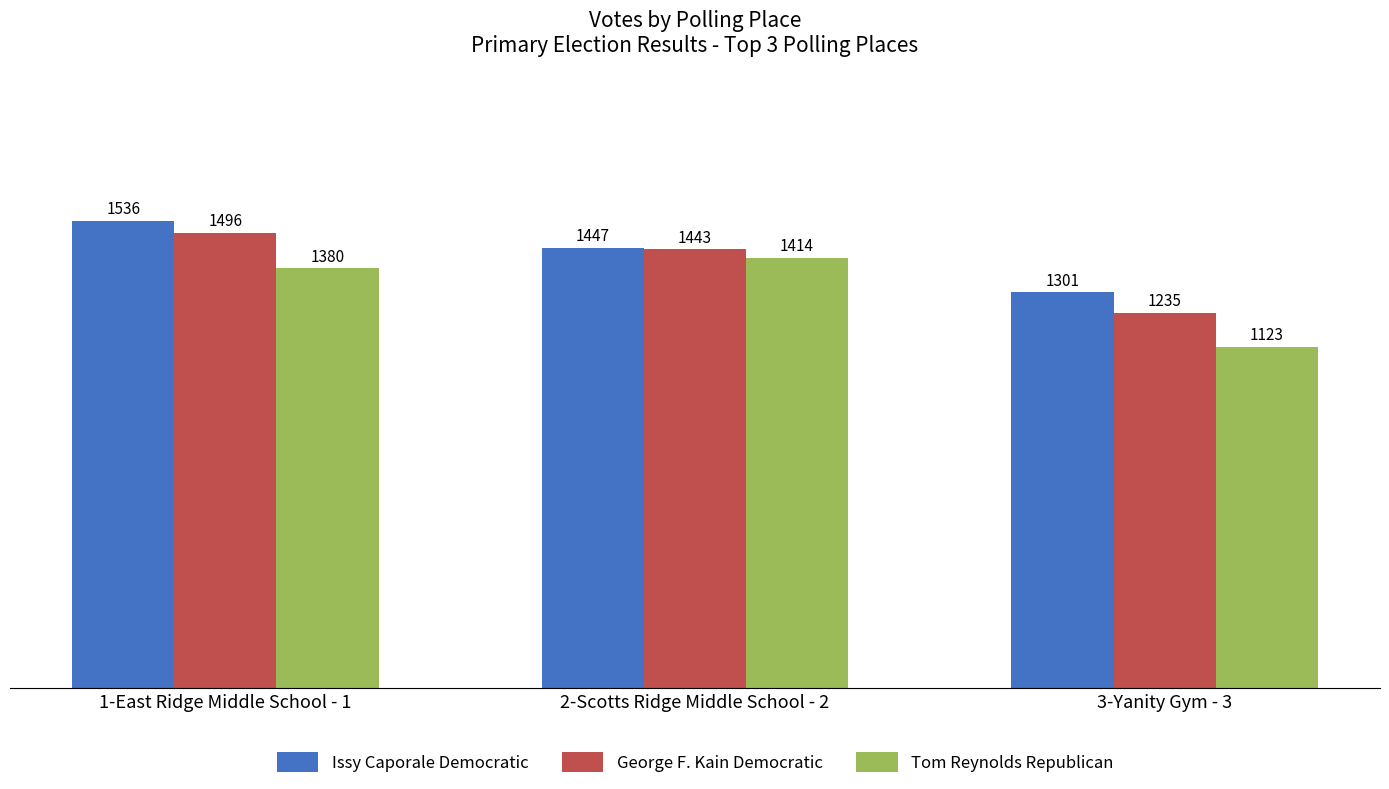

What is the value of the George F. Kain Democratic bar at the 2nd from the left?

1443